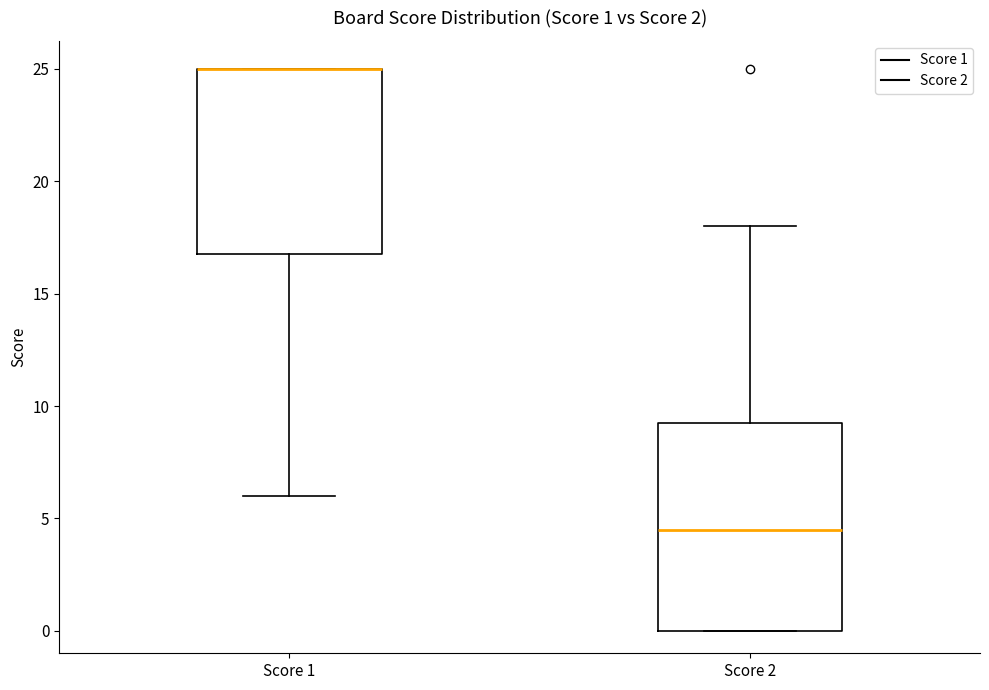

Which box is the tallest, from its lower edge to its upper edge?

Score 2